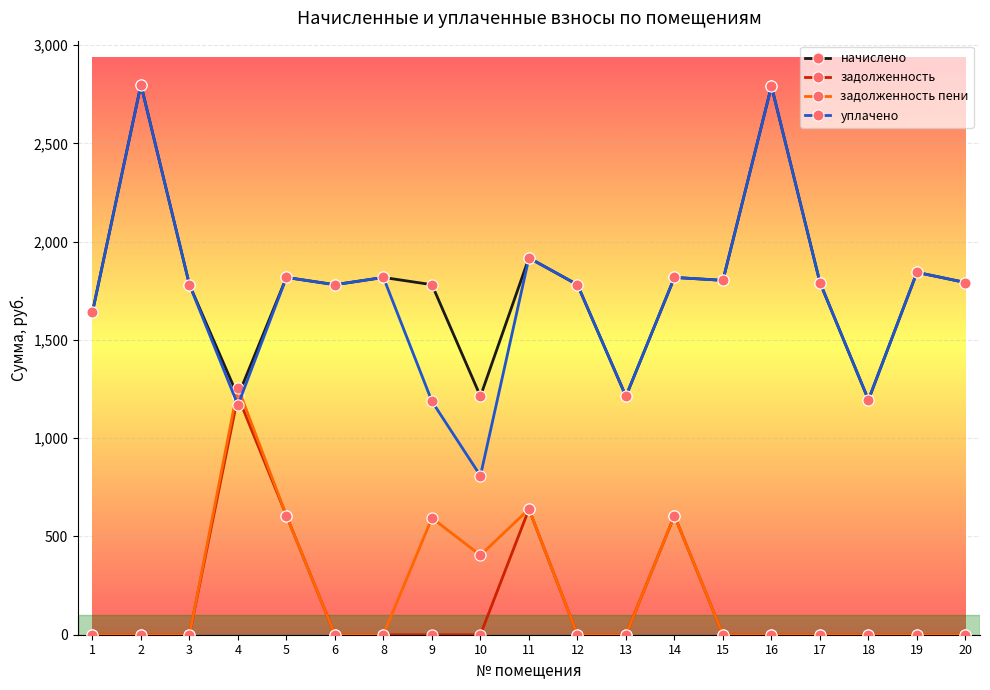

What is the spread (max minus min) of values at 1?

1640.7